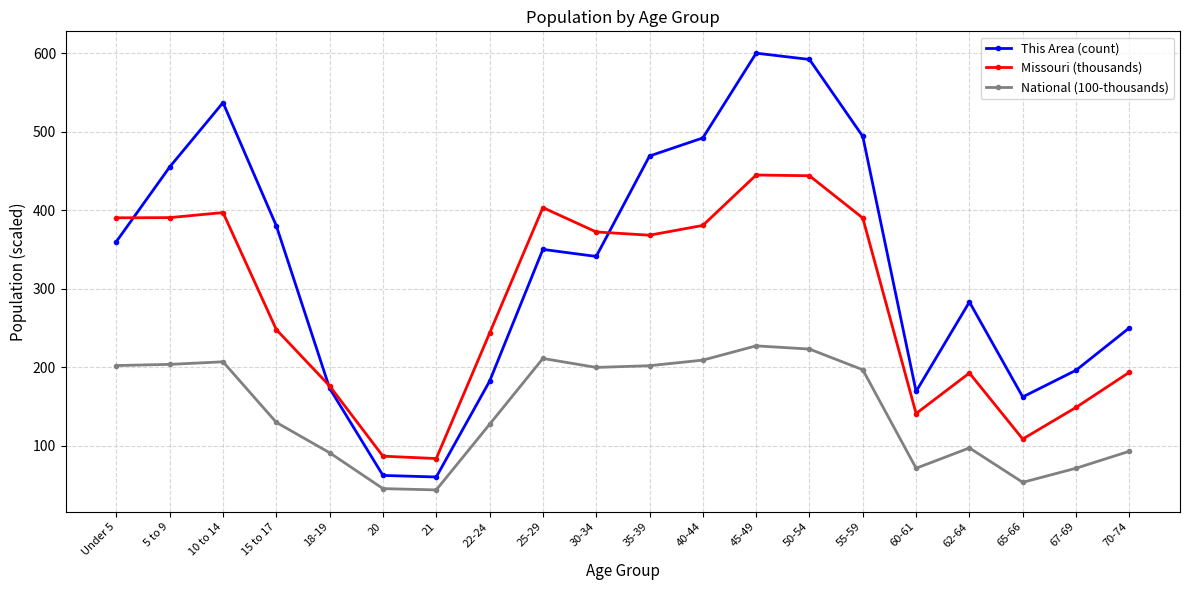

What is the average value of the National (100-thousands) series?

145.1